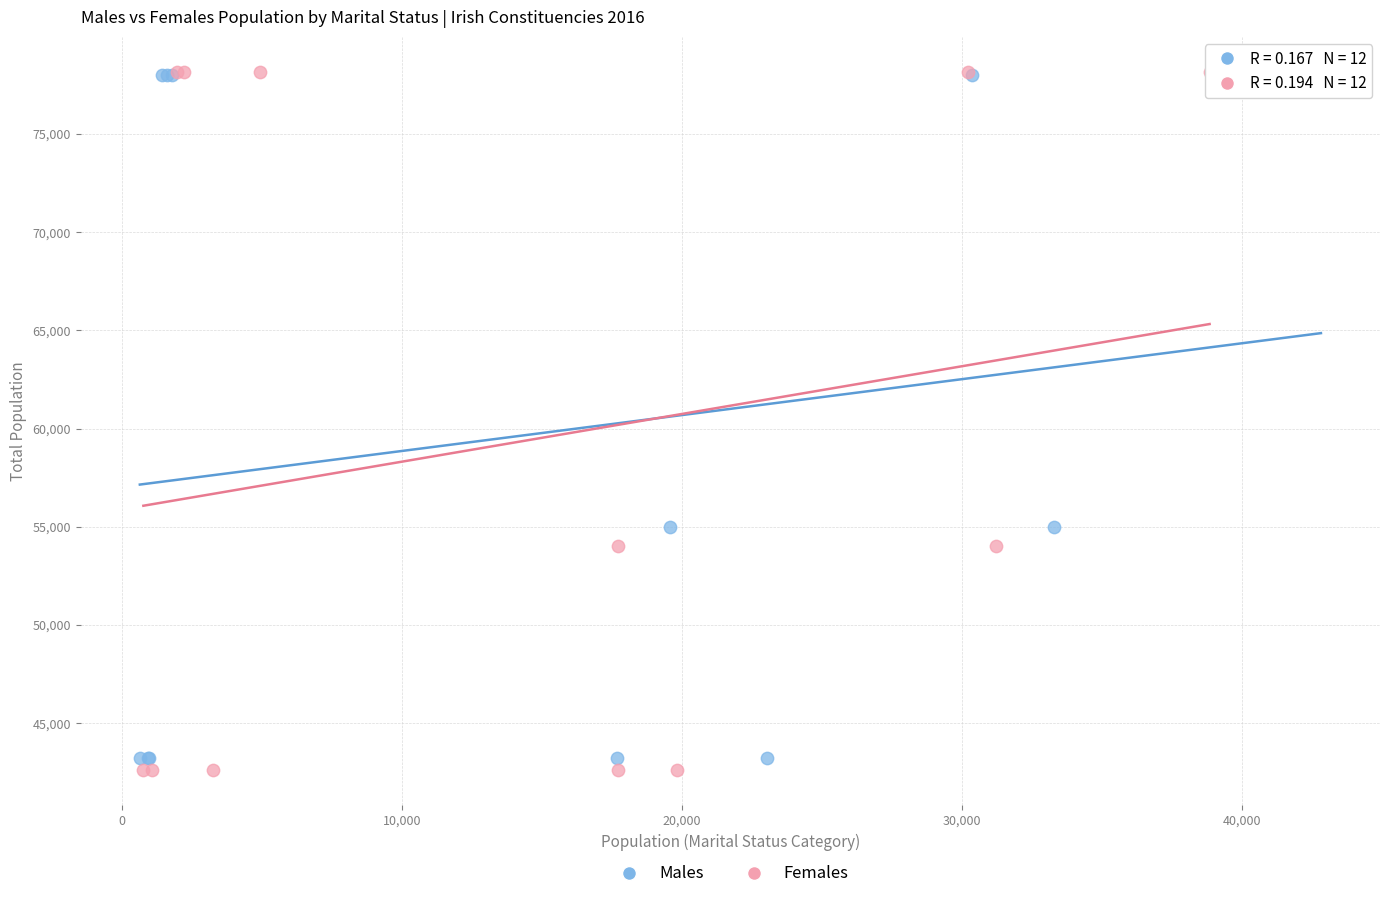

What are all the series names shown in the legend?

Males, Females